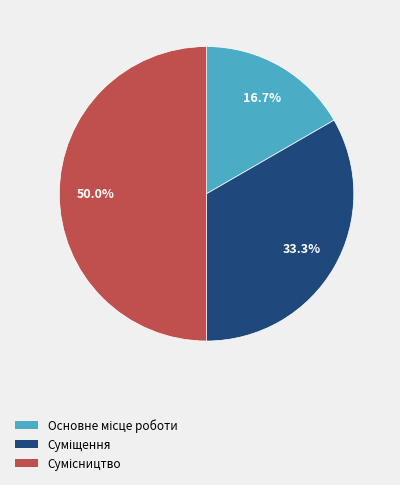

The Основне місце роботи slice represents 26% of the pie. True or false?

False